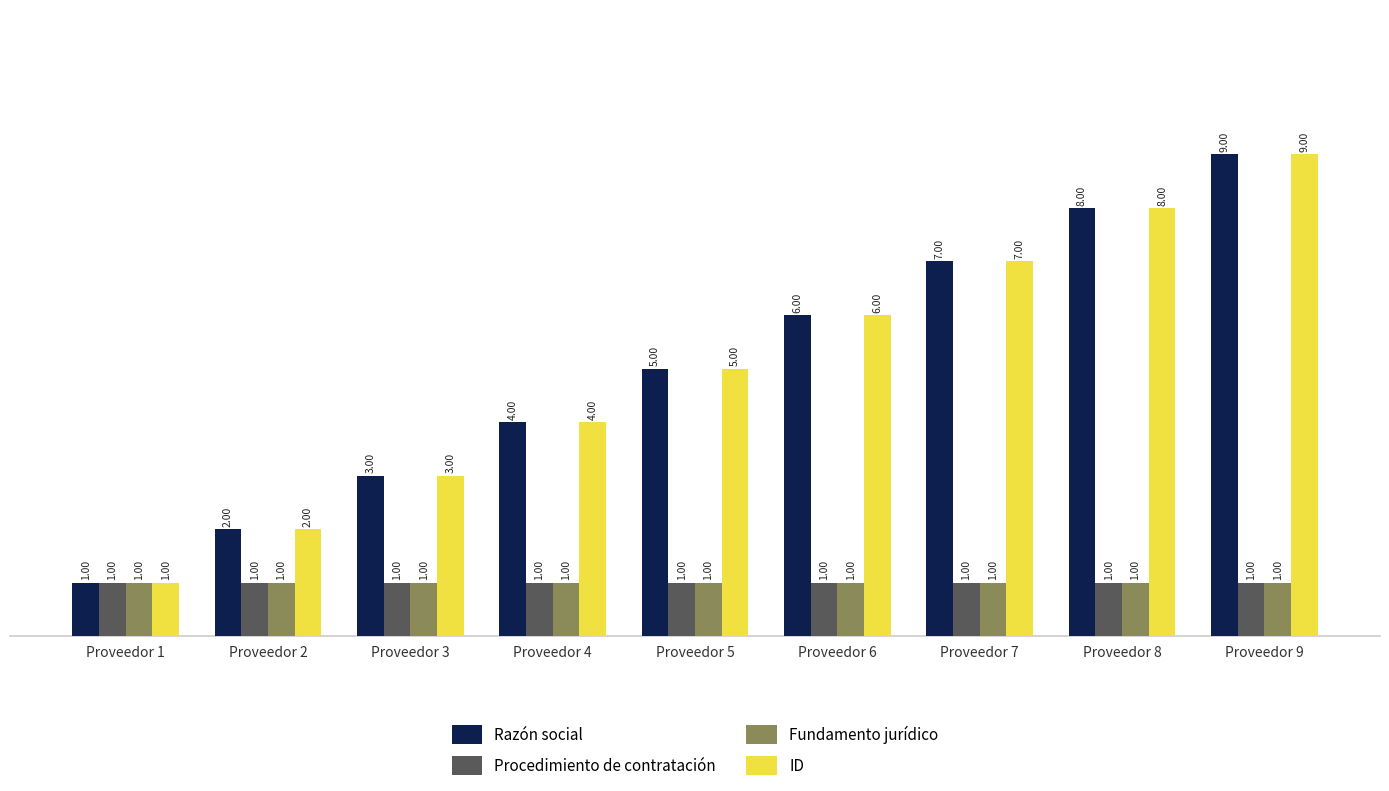

Are the bars grouped side by side (vs. stacked)?

Yes